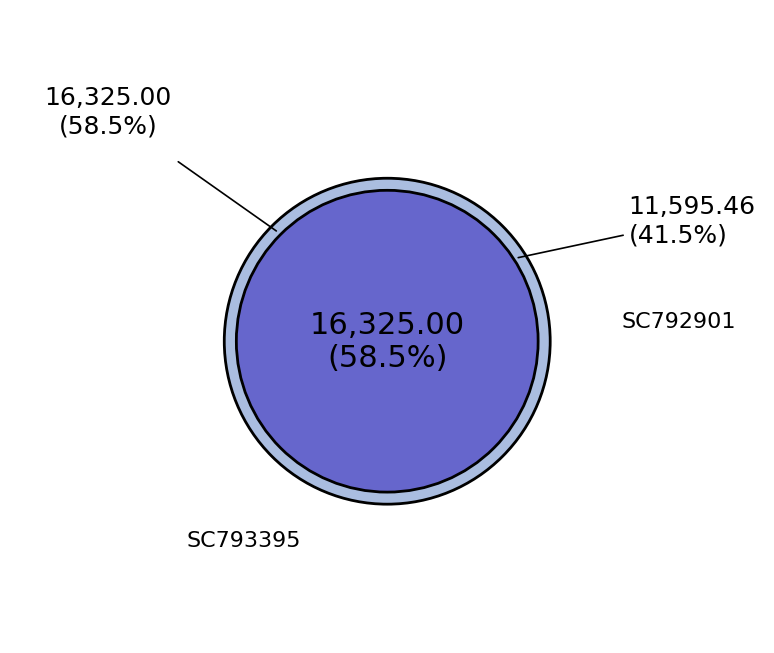

What percentage do SC792901 and SC793395 together represent?

100.0%